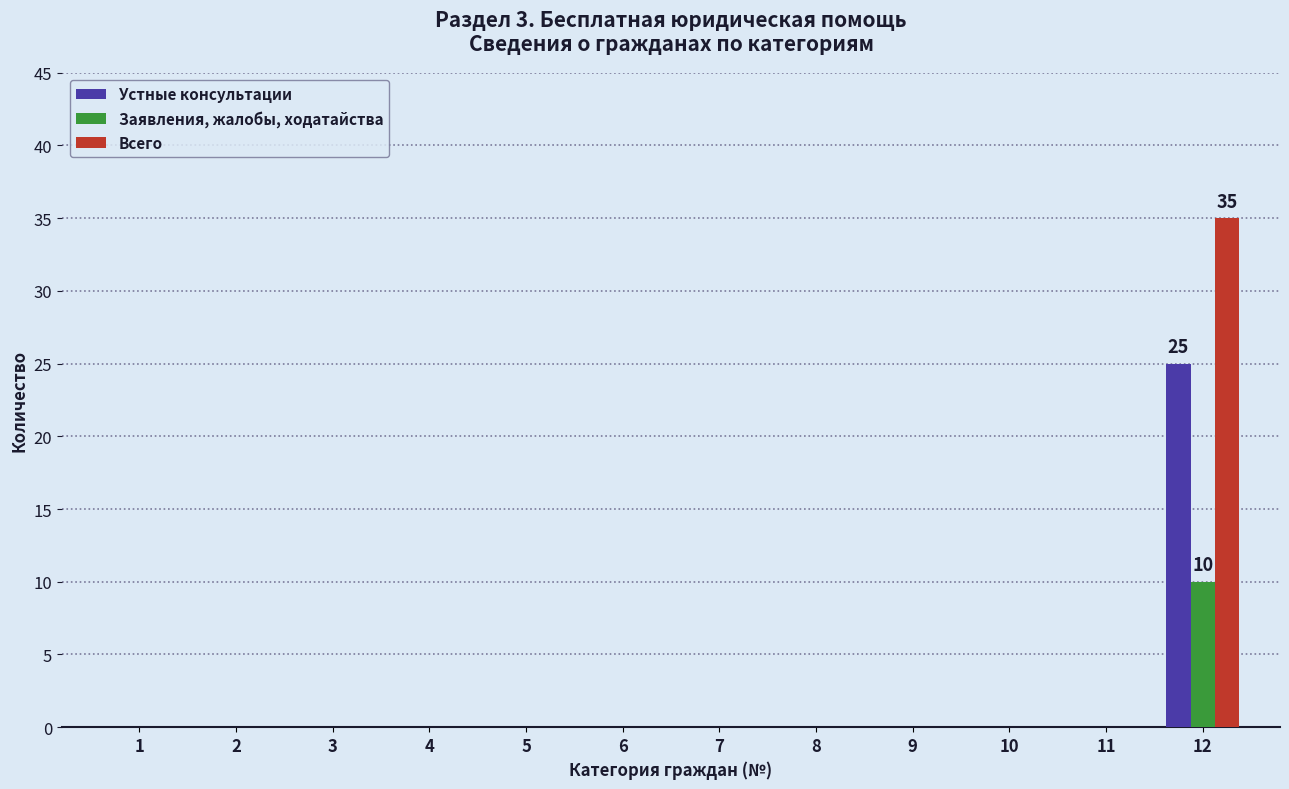

How many distinct data groups are displayed?

3